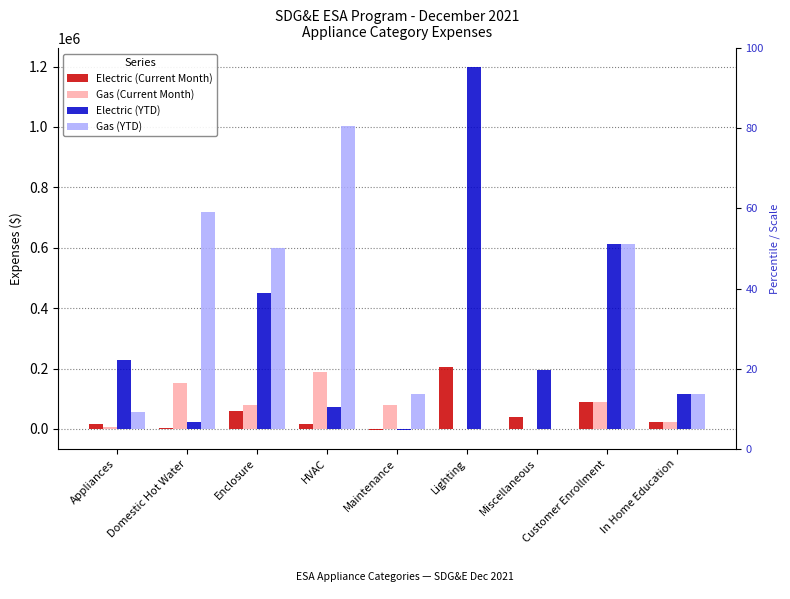

What is the spread (max minus min) of values at Lighting?

1200284.8